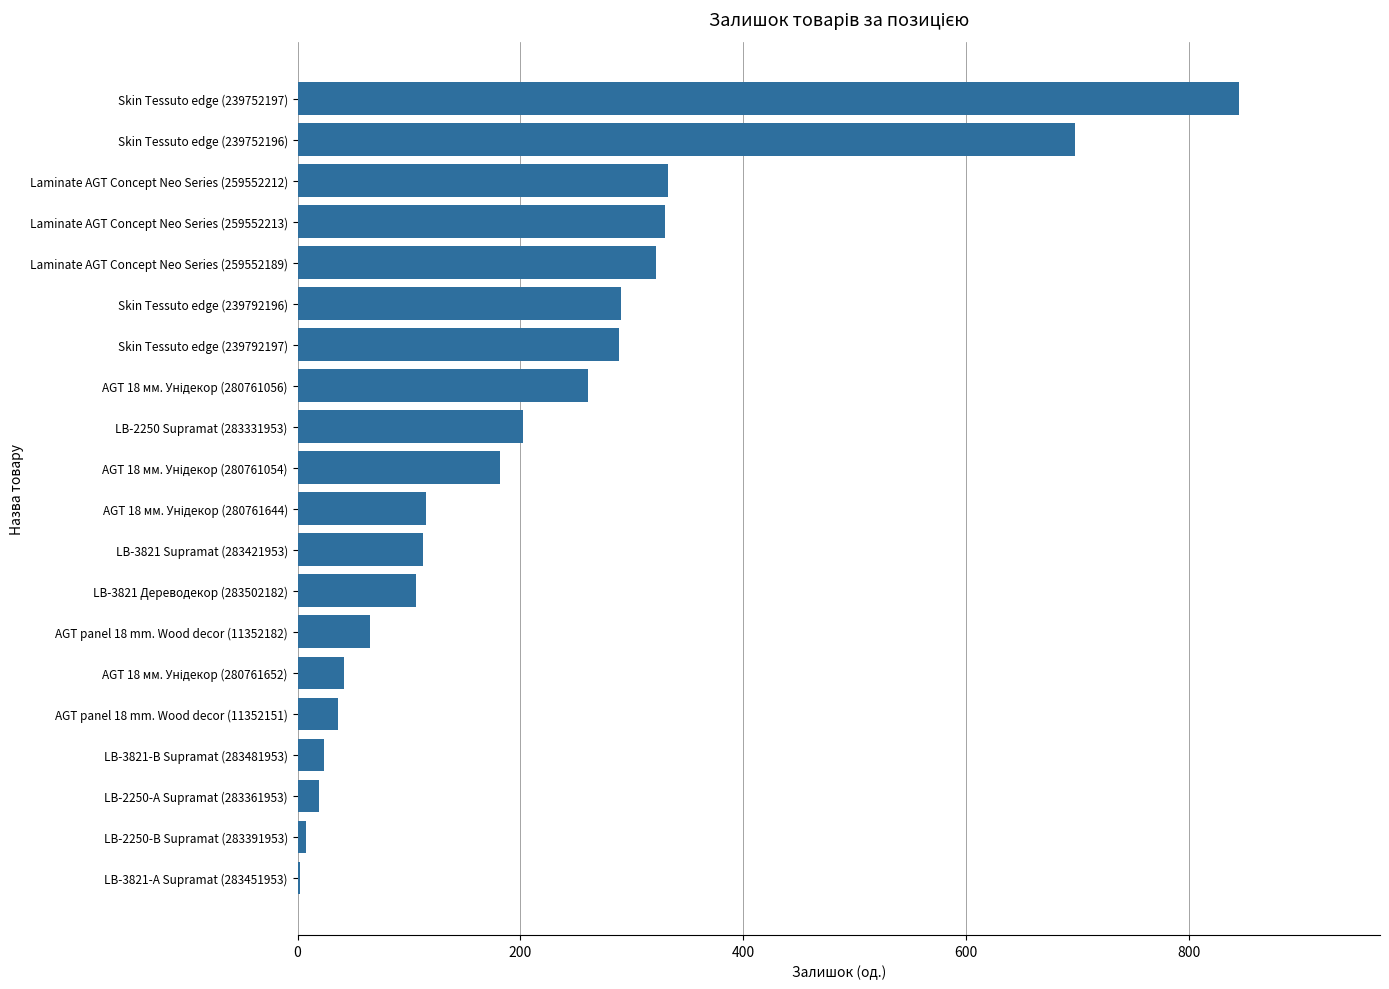

What is the change in value from Skin Tessuto edge (239752196) to Skin Tessuto edge (239792196)?

-408